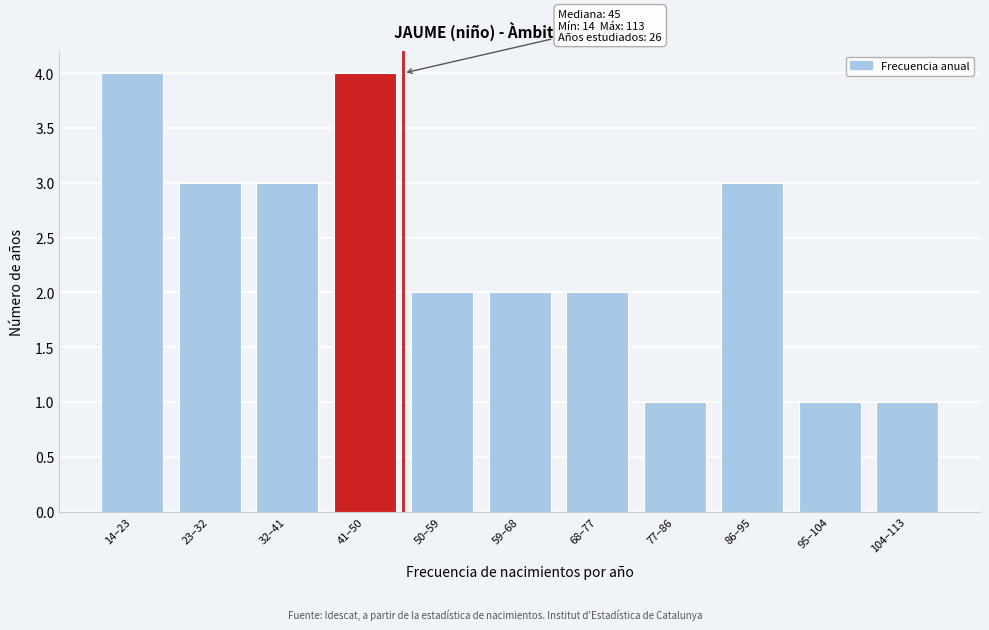

Reading left to right, what are all the values shown in this chart?

4	3	3	4	2	2	2	1	3	1	1